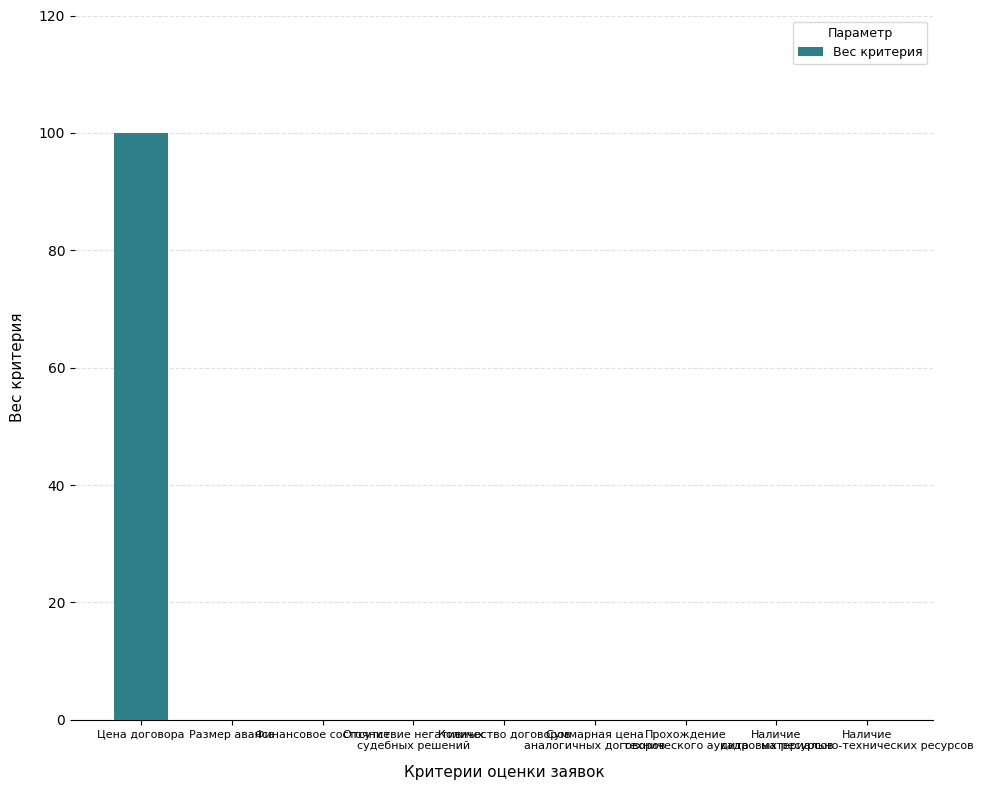

The chart shows a value of 0 at Отсутствие негативных
судебных решений. True or false?

True